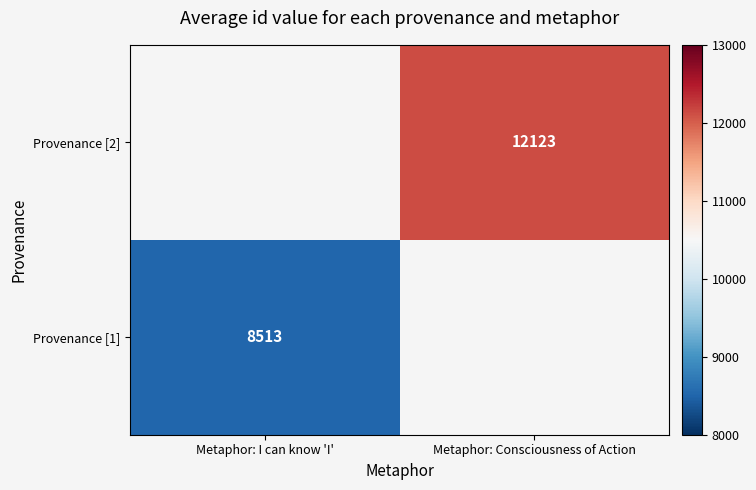

Is it true that Provenance [2] equals 12123 at Metaphor: Consciousness of Action?

True